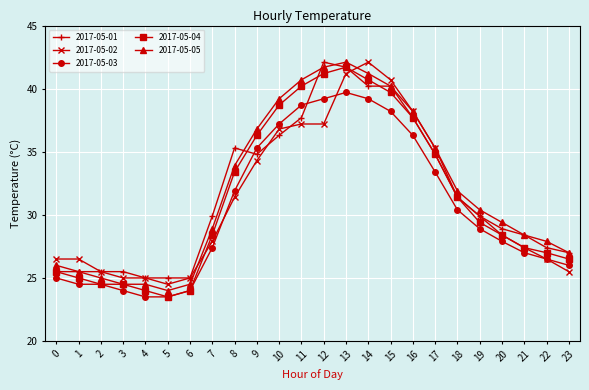

True or false: 2017-05-01 has more than 1 interior local peaks.

True